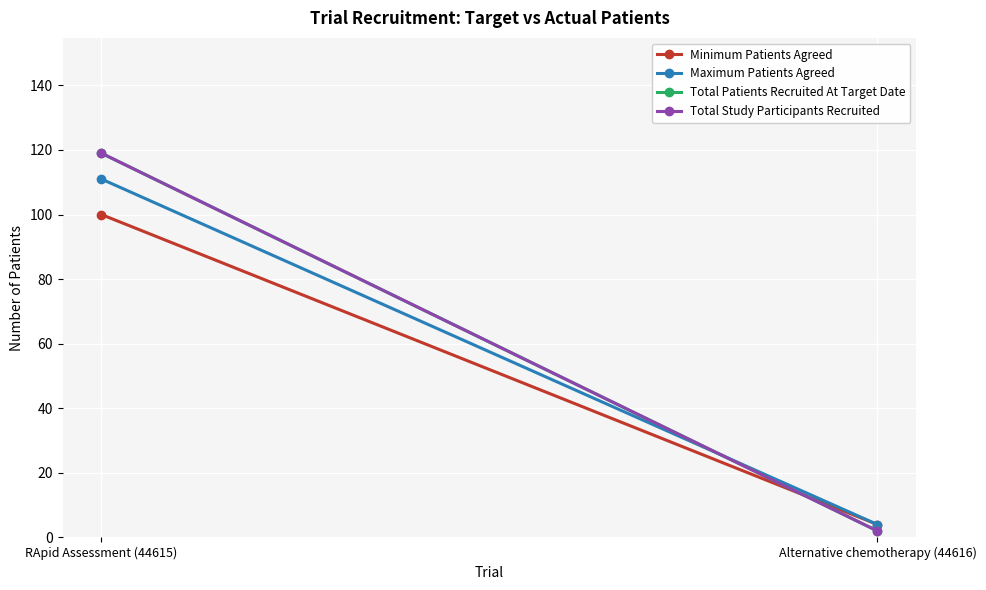

At which label is Total Patients Recruited At Target Date closest to 60?

Alternative chemotherapy (44616)